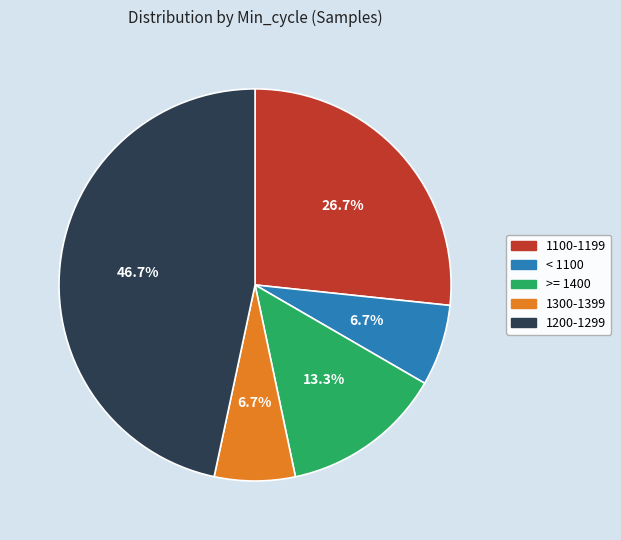

Is 1200-1299 the majority of the pie?

No